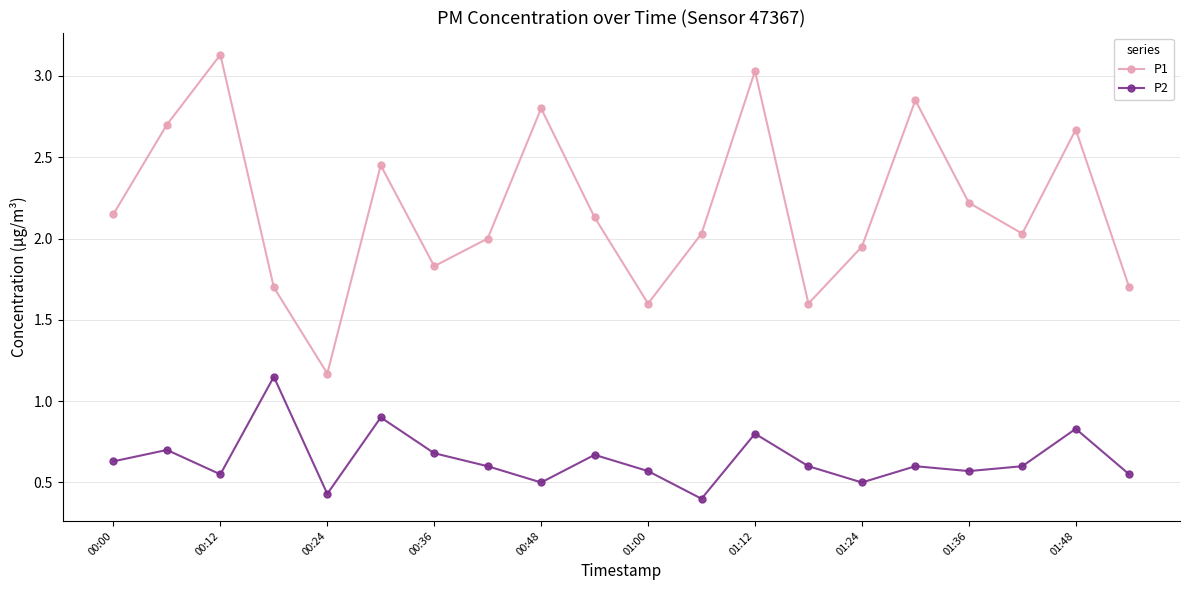

What is the smallest value displayed?

0.4